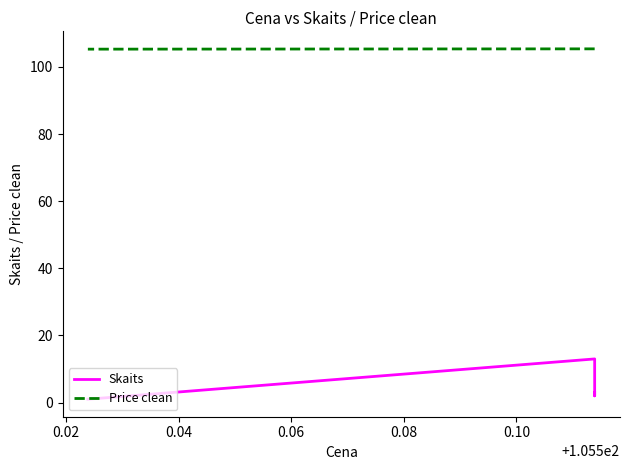

True or false: Price clean has more than 1 points higher than both neighbors.

False